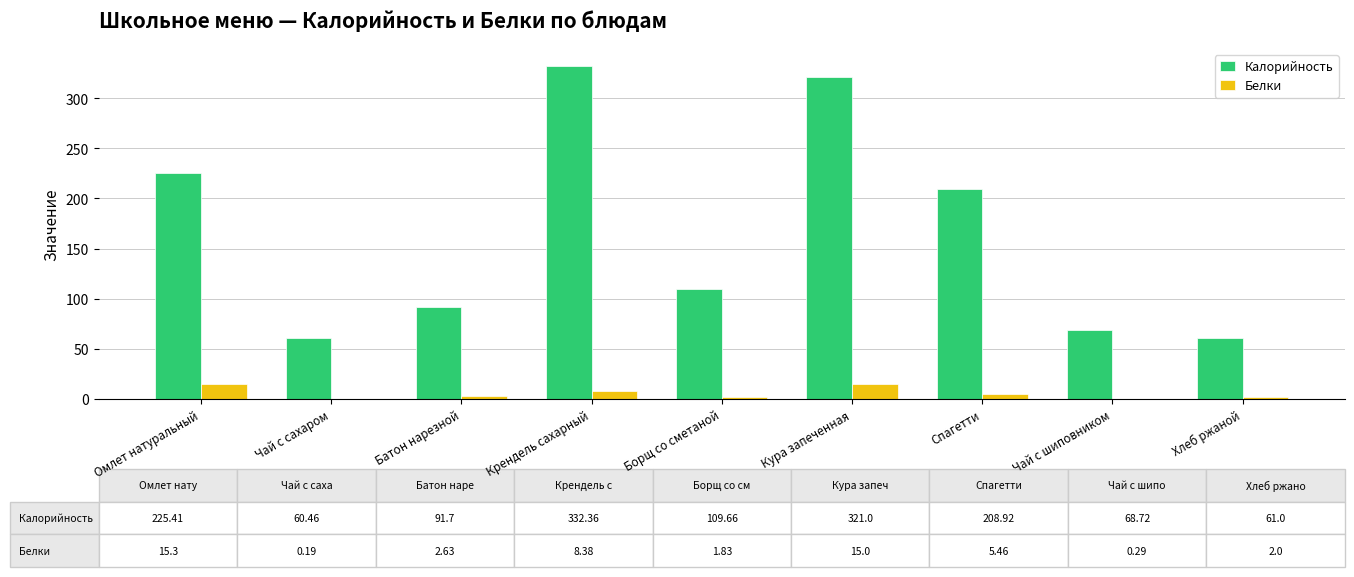

What is the sum of all Калорийность values?

1479.2